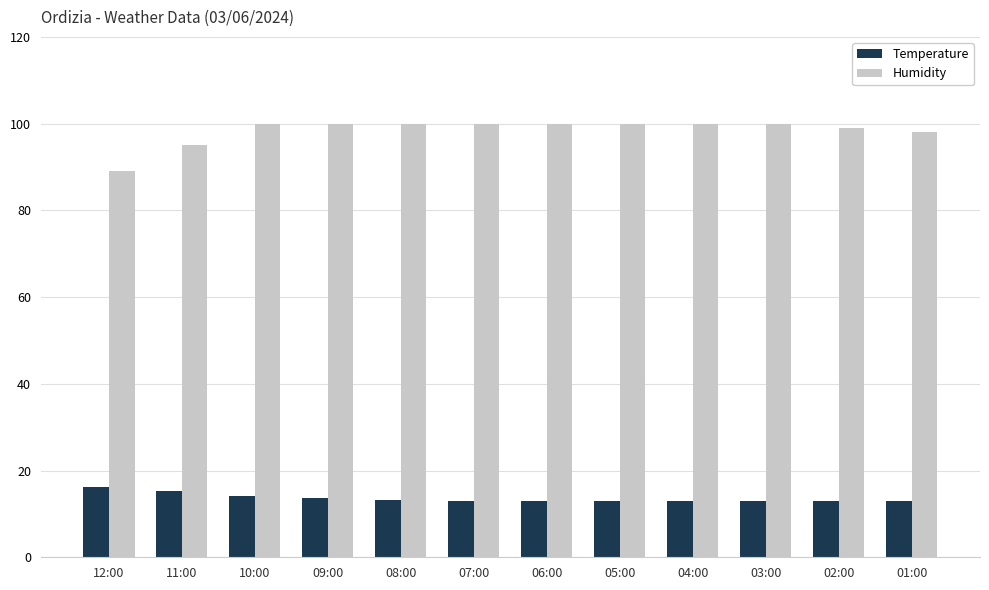

List the series in order of their overall mean, highest first.

Humidity, Temperature